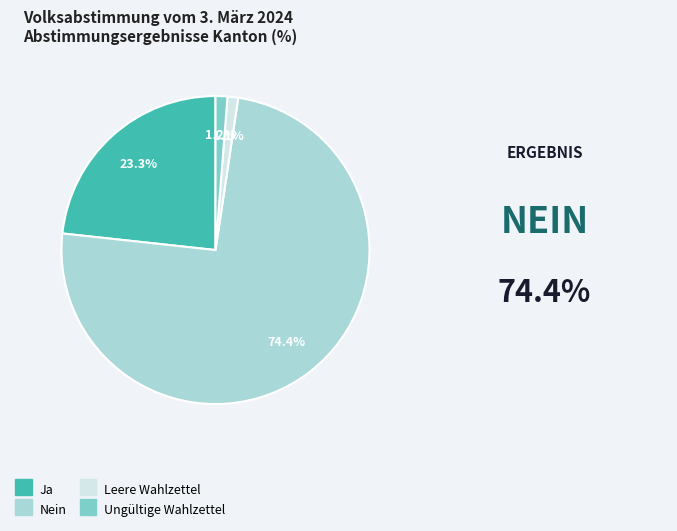

What is the majority slice?

Nein